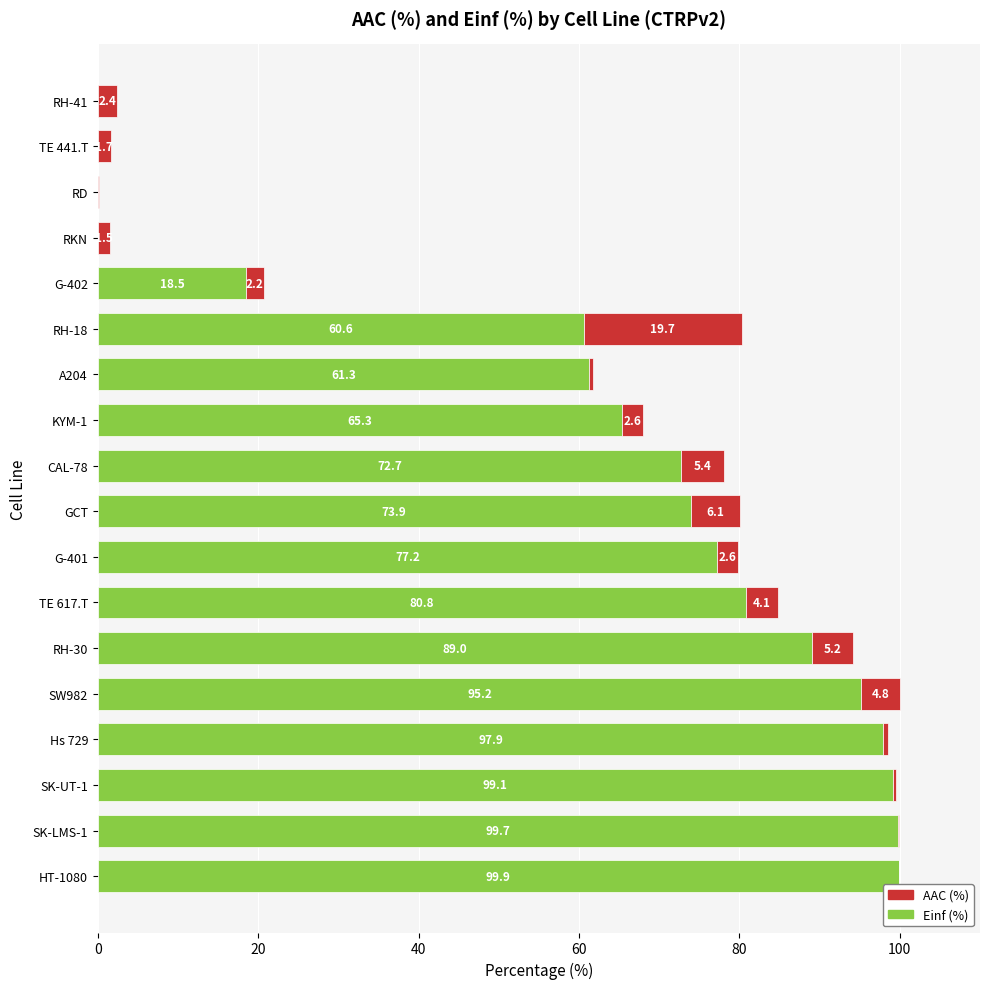

The Einf (%) series shows 21.4 at Hs 729. True or false?

False